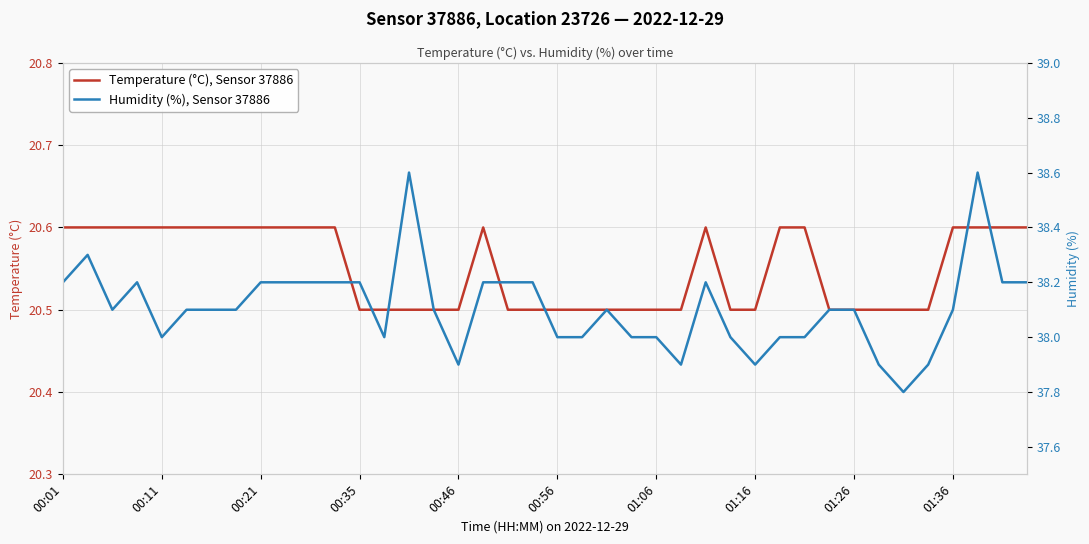

How many distinct data groups are displayed?

2